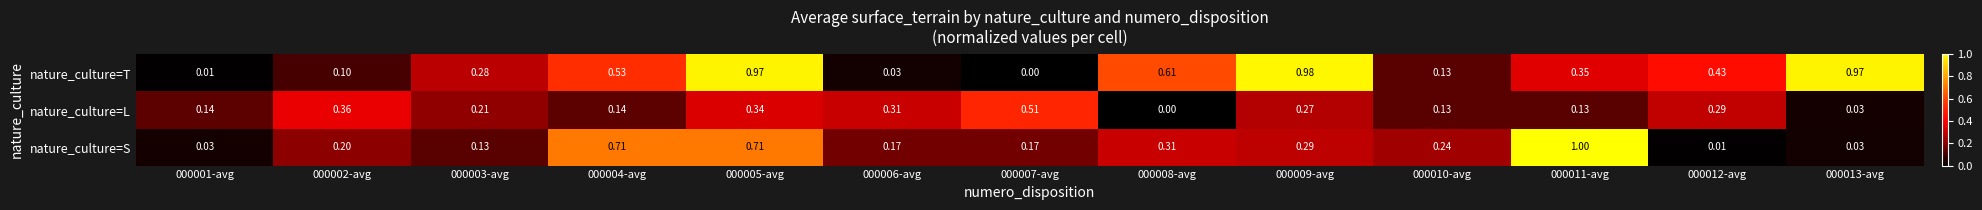

Which series changed the most between 000007-avg and 000010-avg?

nature_culture=L